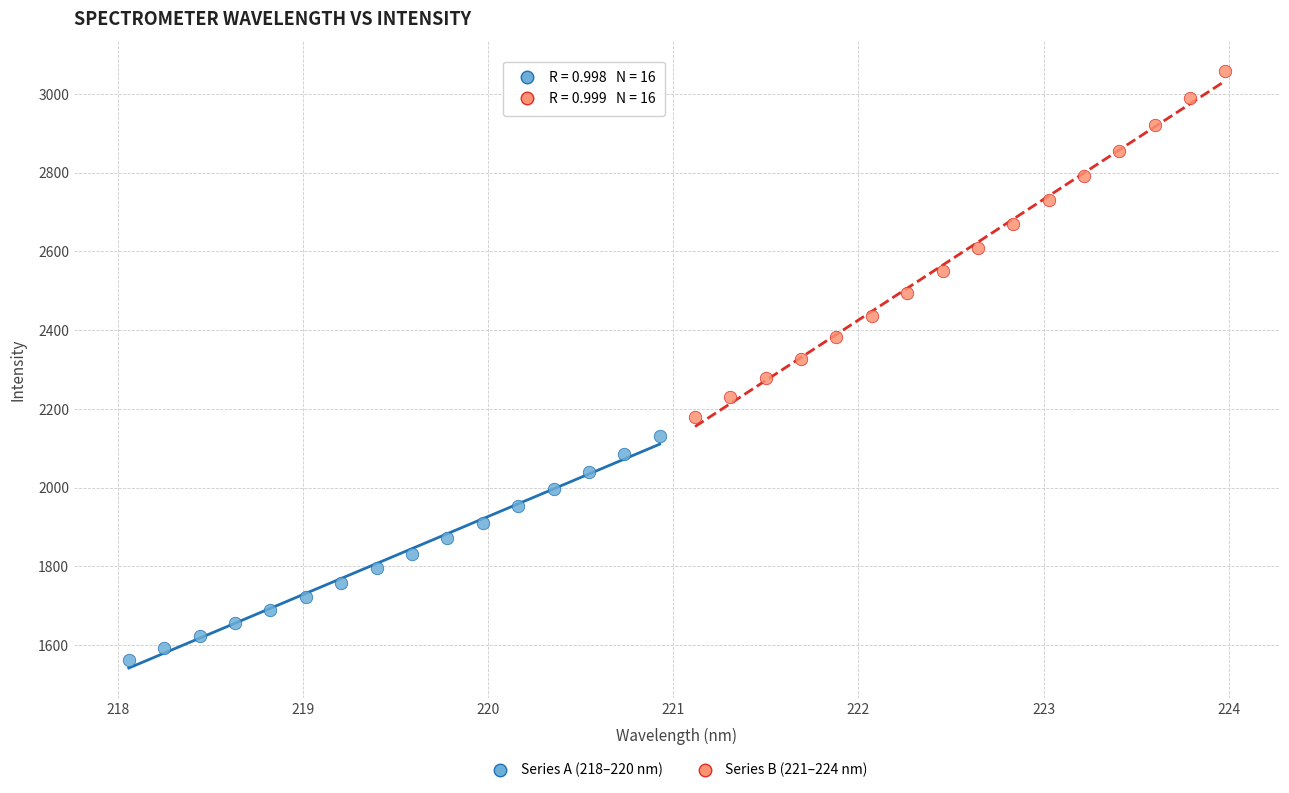

Which series has the widest spread of Y values?

Series B (221–224 nm)